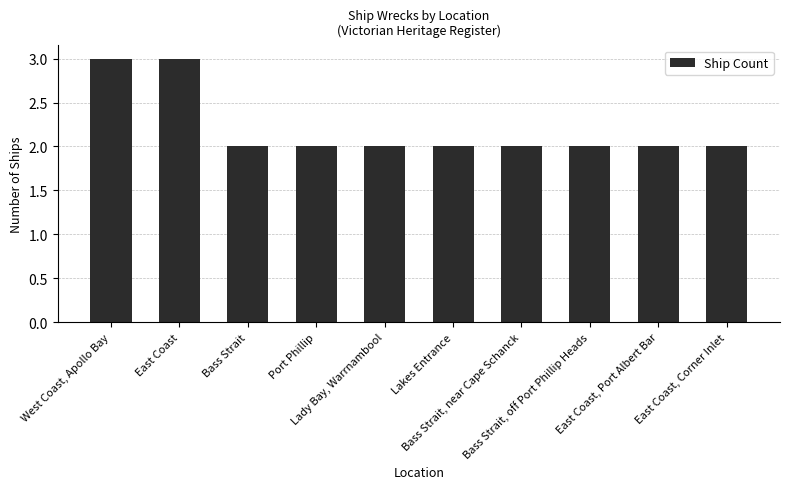

What is the smallest value displayed?

2